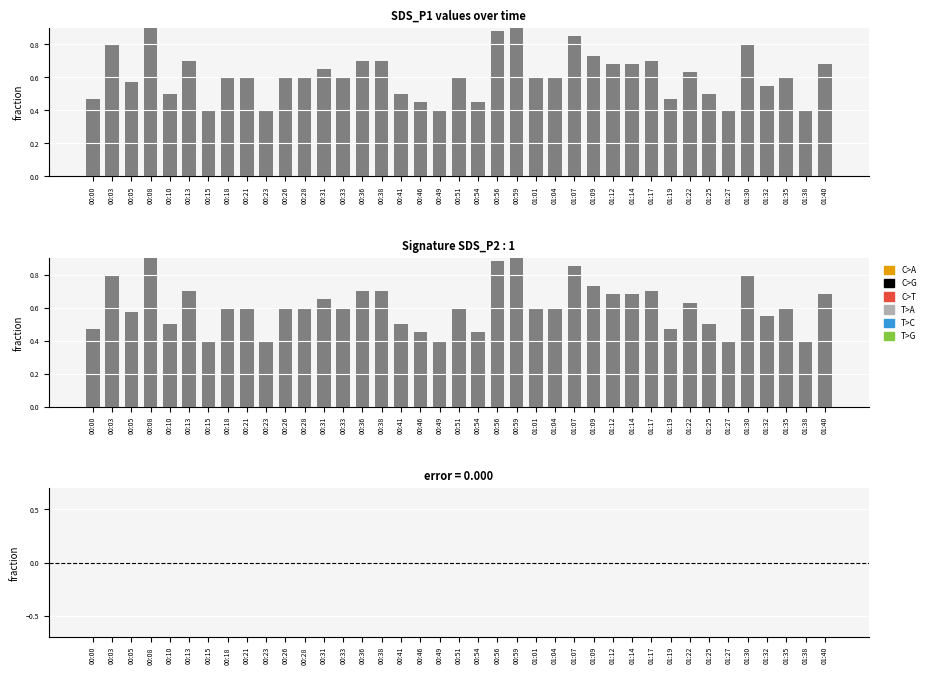

How many data points does each series have?

39